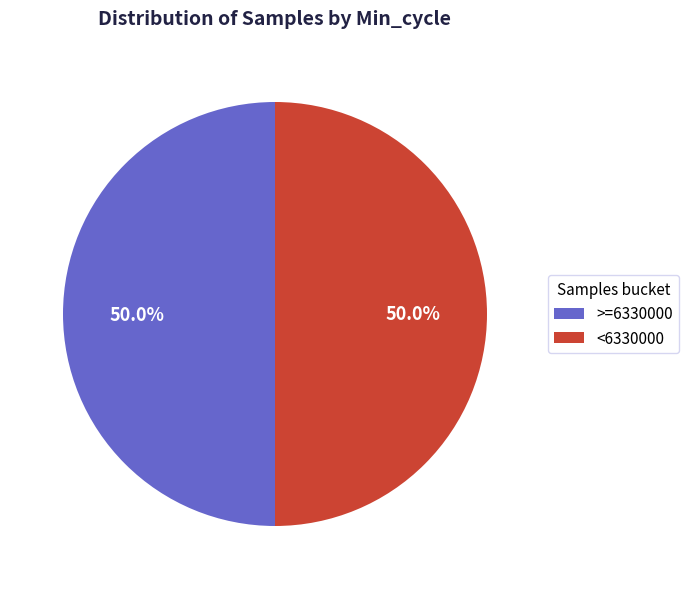

What portion of the pie excludes <6330000?

50.0%